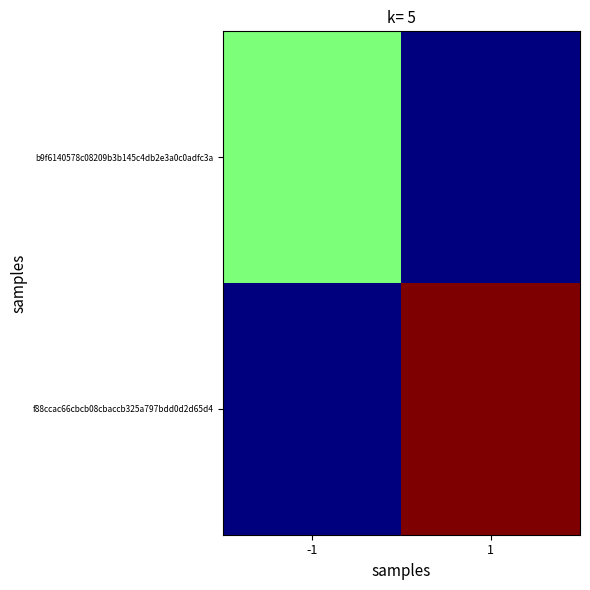

Which series has the largest total across all categories?

f88ccac66cbcb08cbaccb325a797bdd0d2d65d4